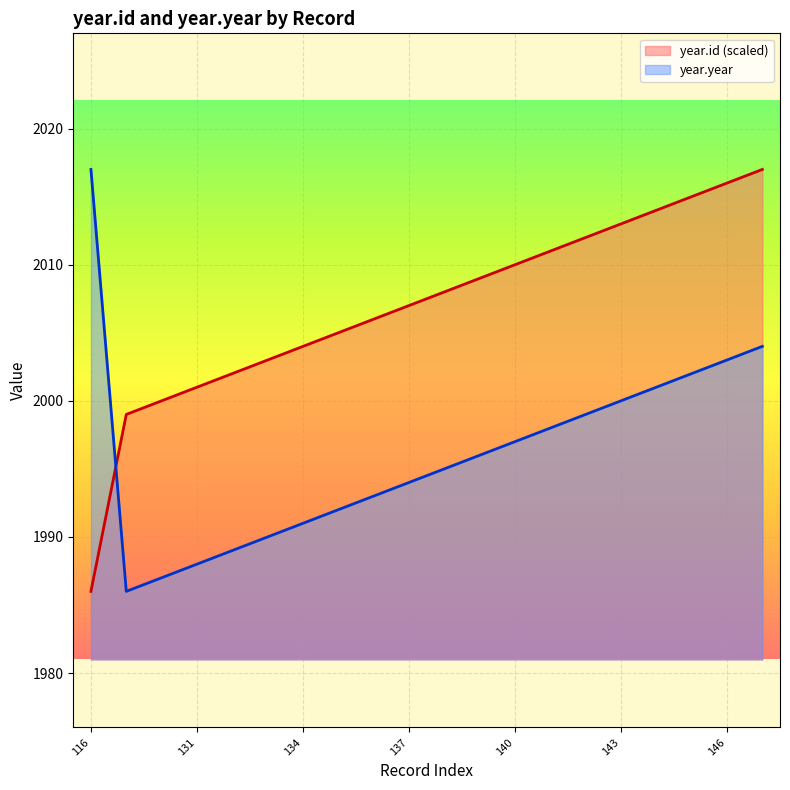

What is the total value across all series at 130?

3987